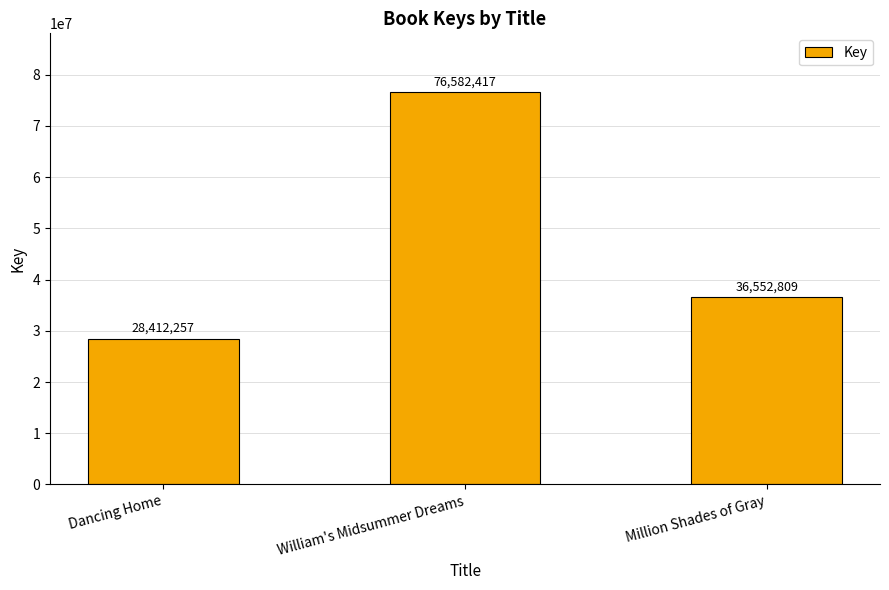

How many bars are there in total?

3